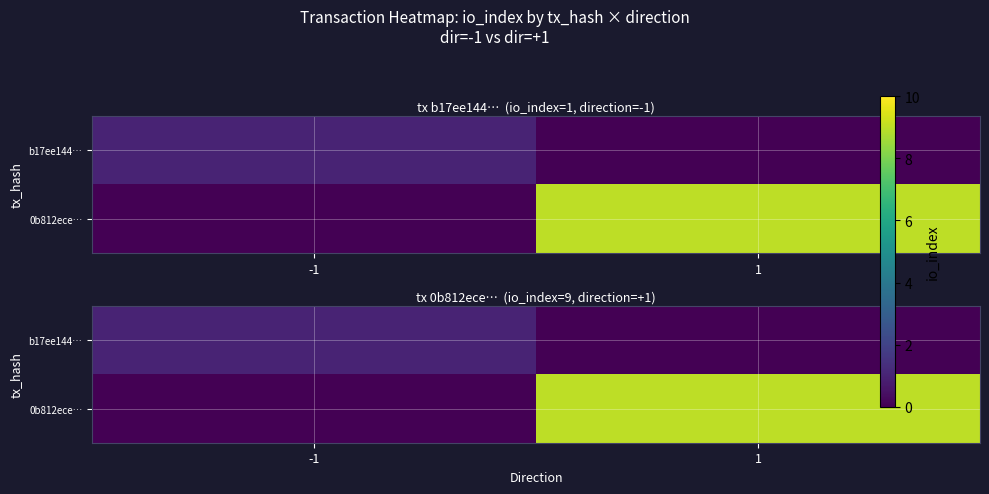

What is the difference between the highest and lowest values at 1?

9